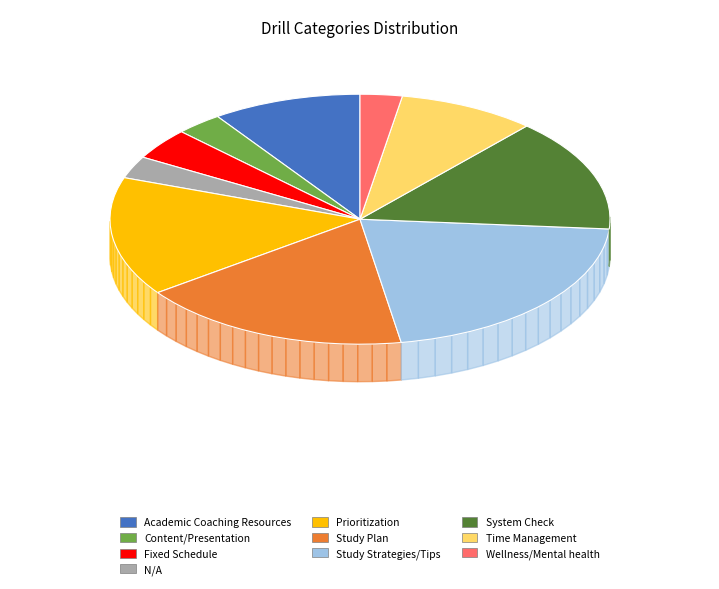

Combined, do Study Strategies/Tips and Content/Presentation account for over 50%?

No